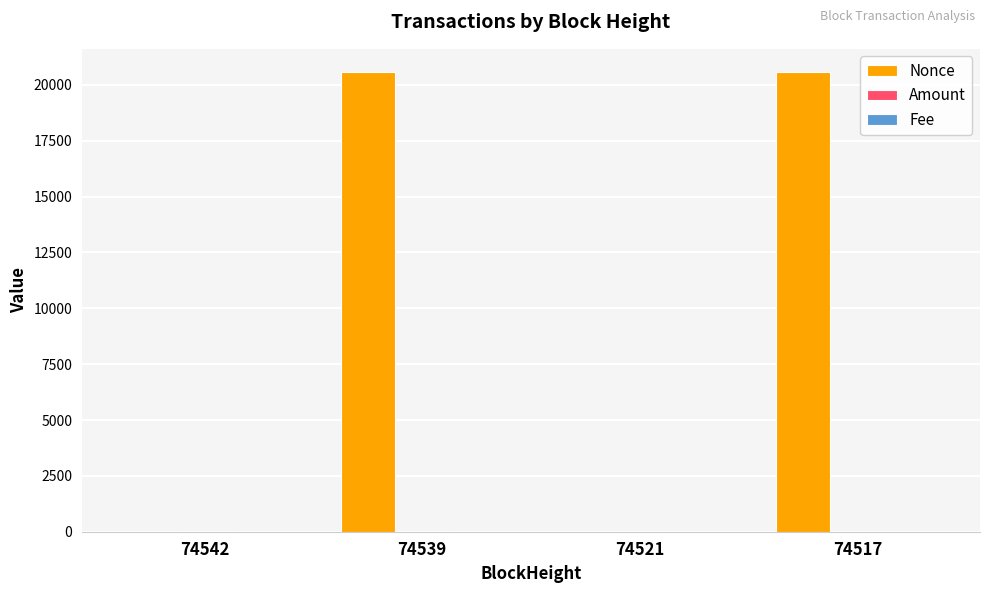

The value of Nonce at 74539 is 7348.4. True or false?

False